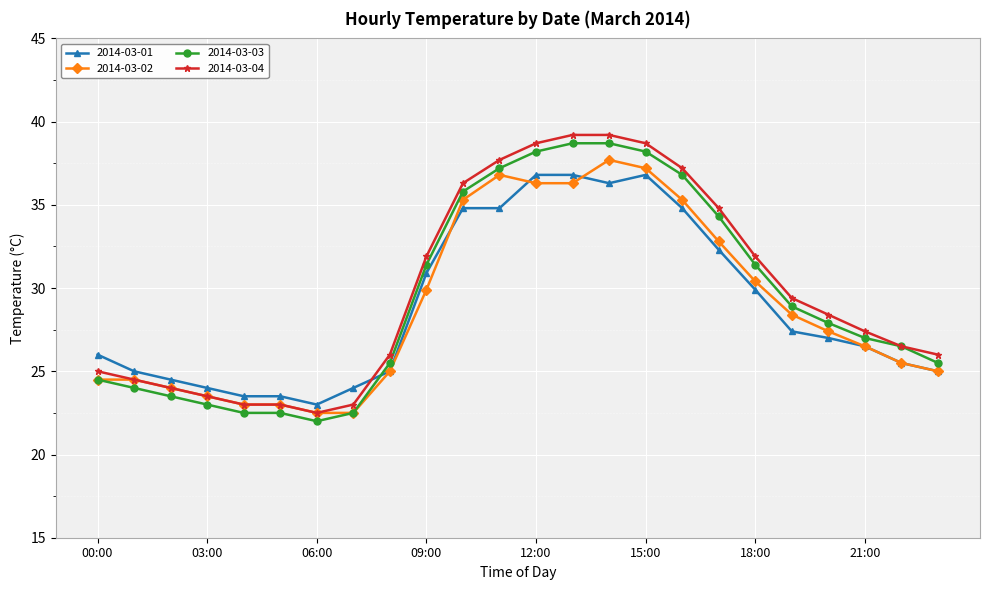

What is the maximum value shown in the chart?

39.2